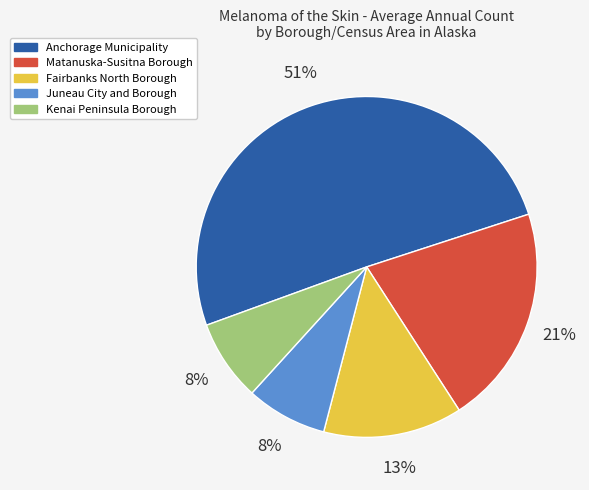

What percentage is the Juneau City and Borough slice, to the nearest percent?

8%